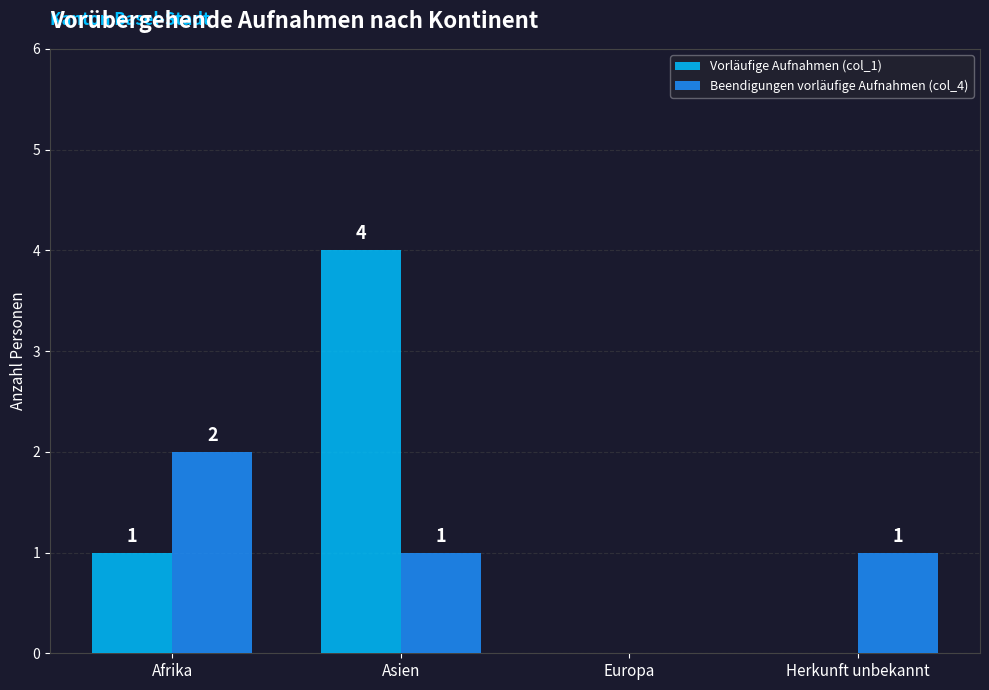

What is the maximum value shown in the chart?

4